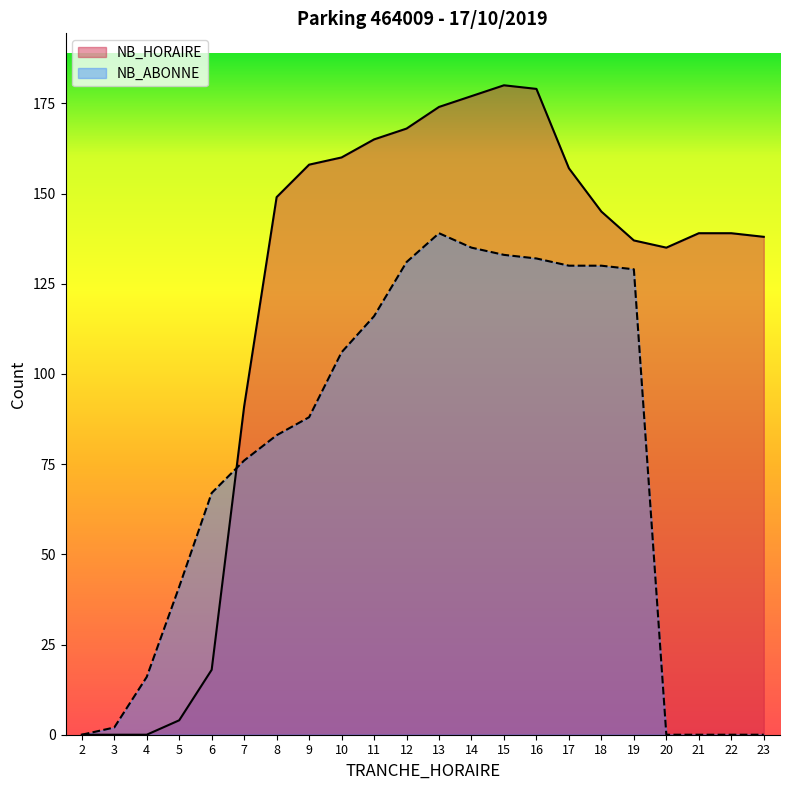

The value of NB_ABONNE at 13 is 185. True or false?

False